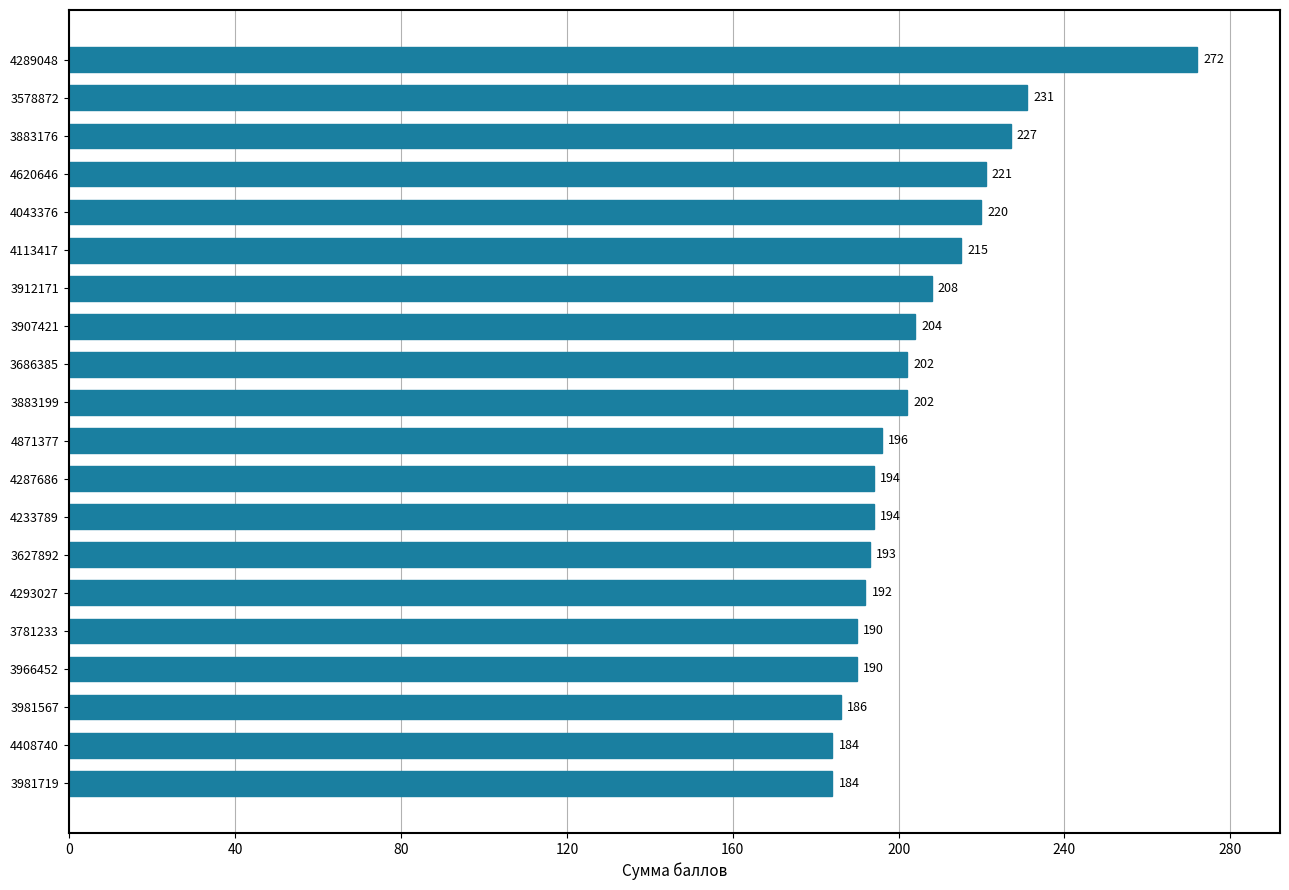

Does the chart contain stacked bars?

No